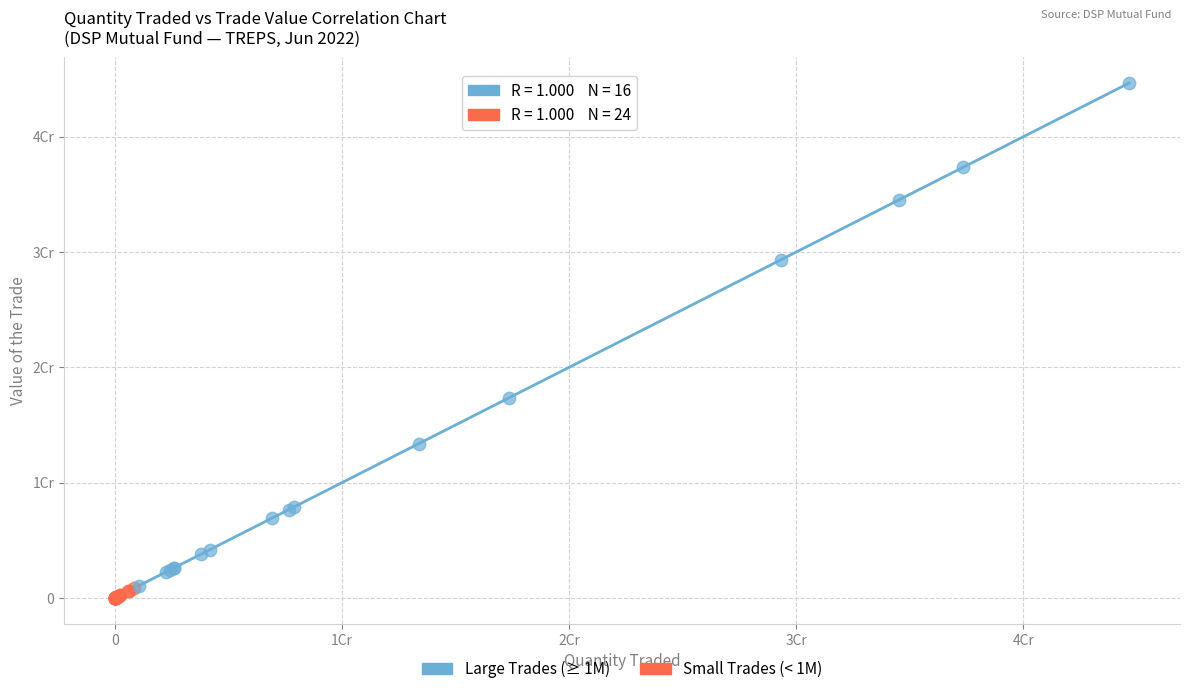

Which series contains the highest Y value?

Large Trades (≥ 1M)